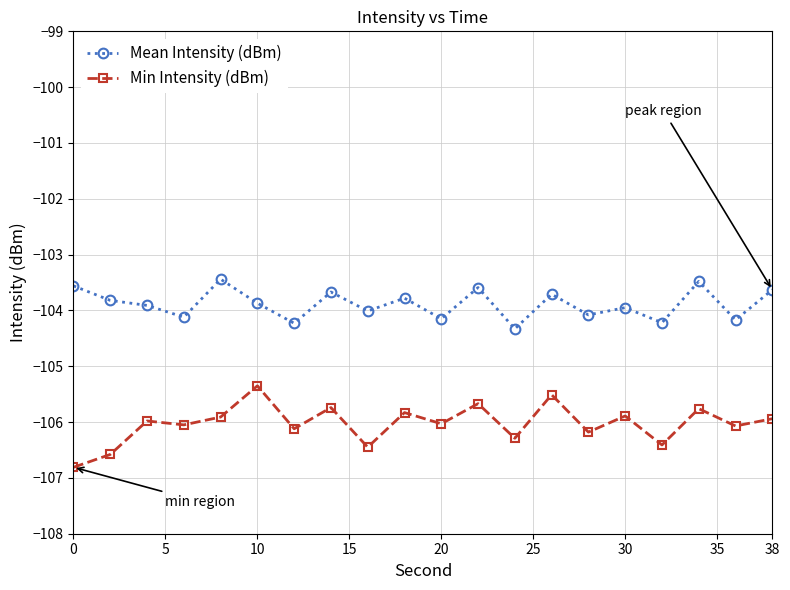

In Mean Intensity (dBm), how many points are lower than both neighbors (excluding endpoints)?

8